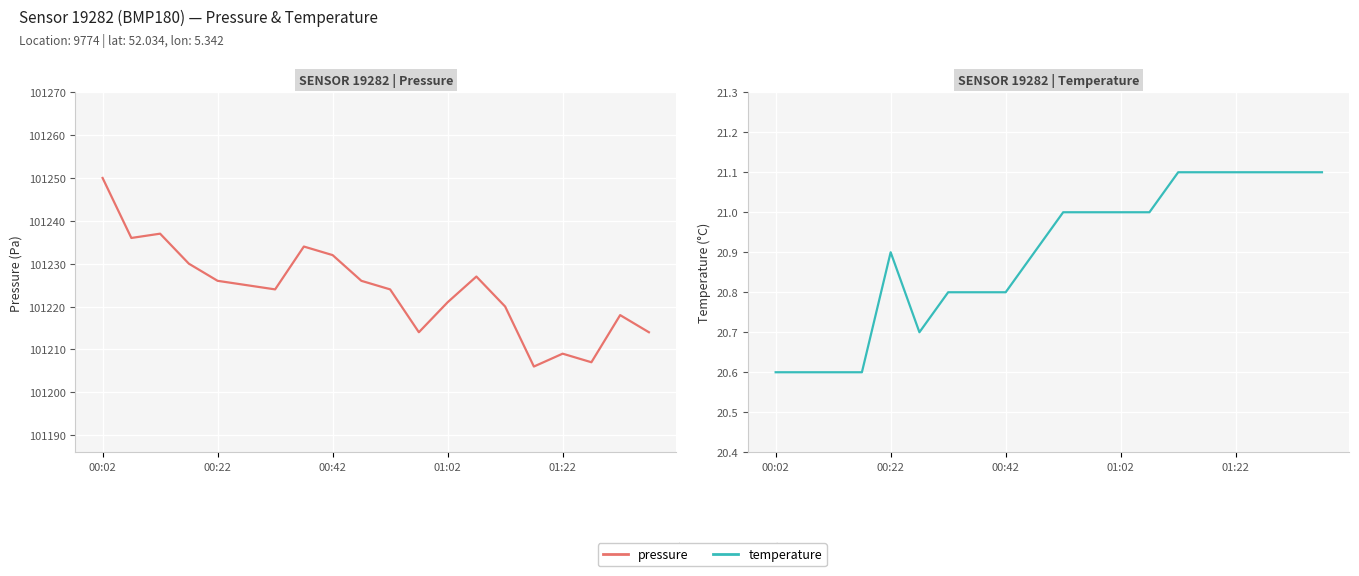

At which label does pressure reach its minimum?

15